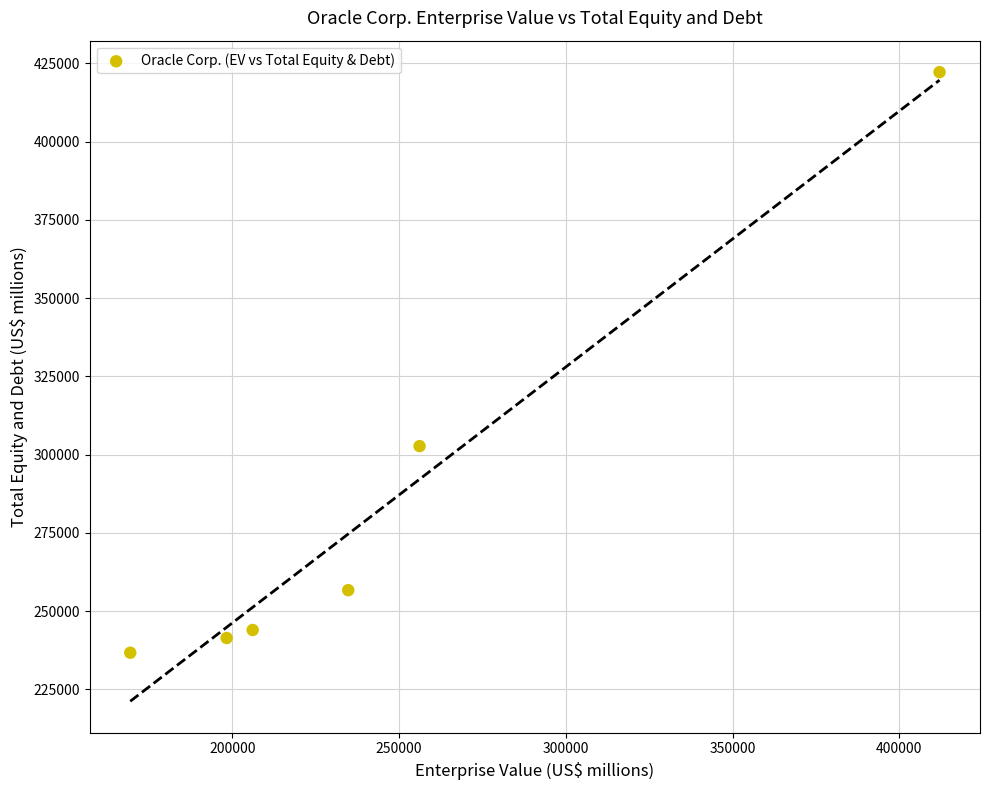

What is the average Y value?

283936